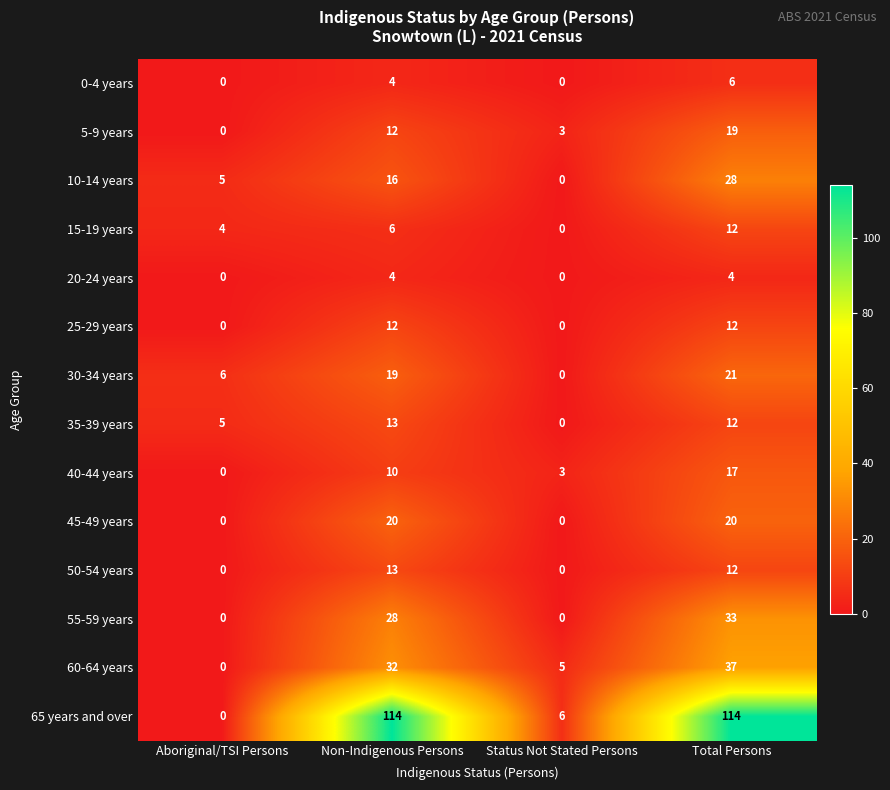

What is the average value of the 35-39 years series?

8